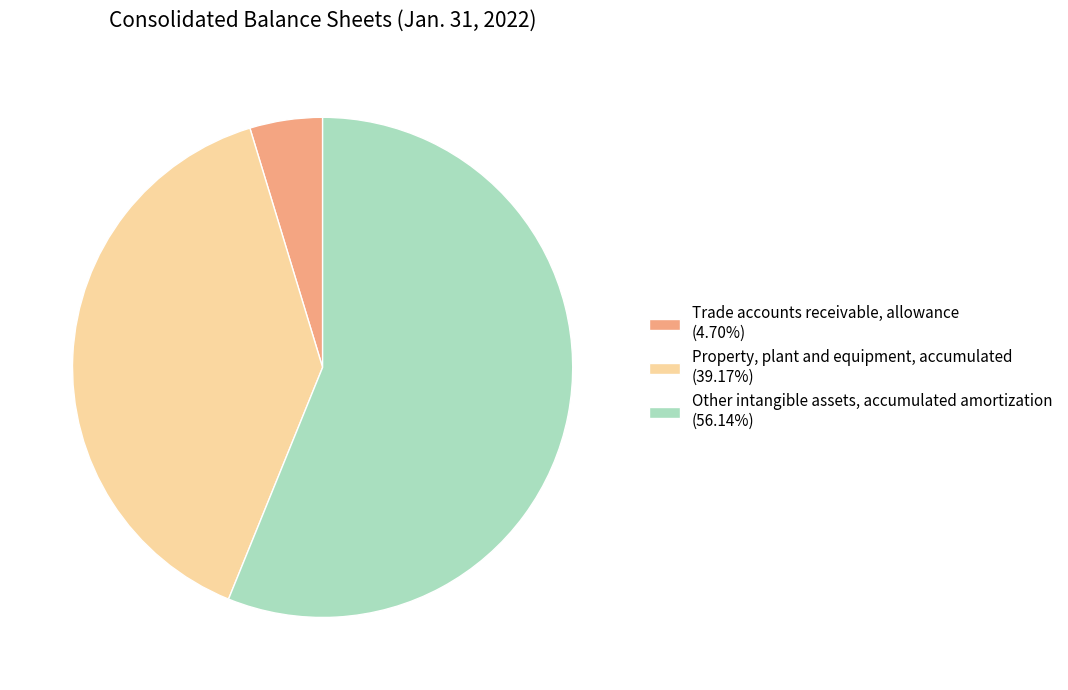

Which slice is the smallest?

Trade accounts receivable, allowance